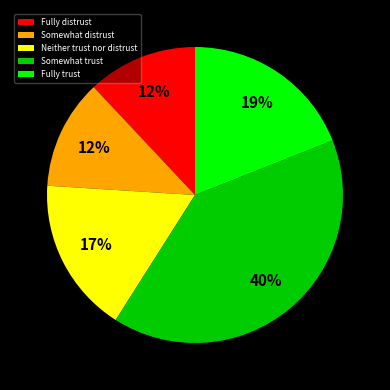

To the nearest percent, what is the combined percentage of Neither trust nor distrust and Somewhat trust?

57%